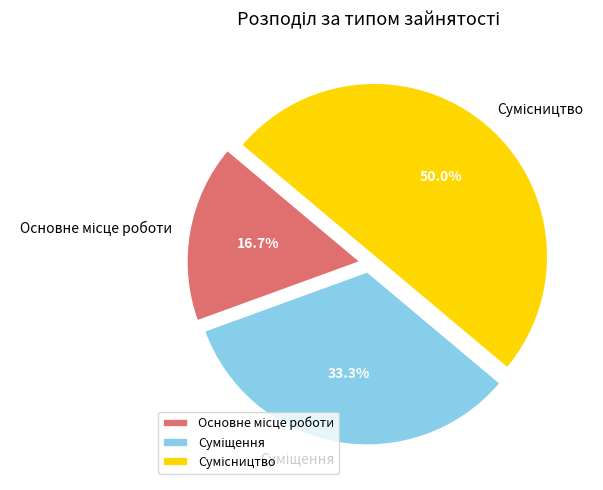

Count the number of slices in the pie.

3